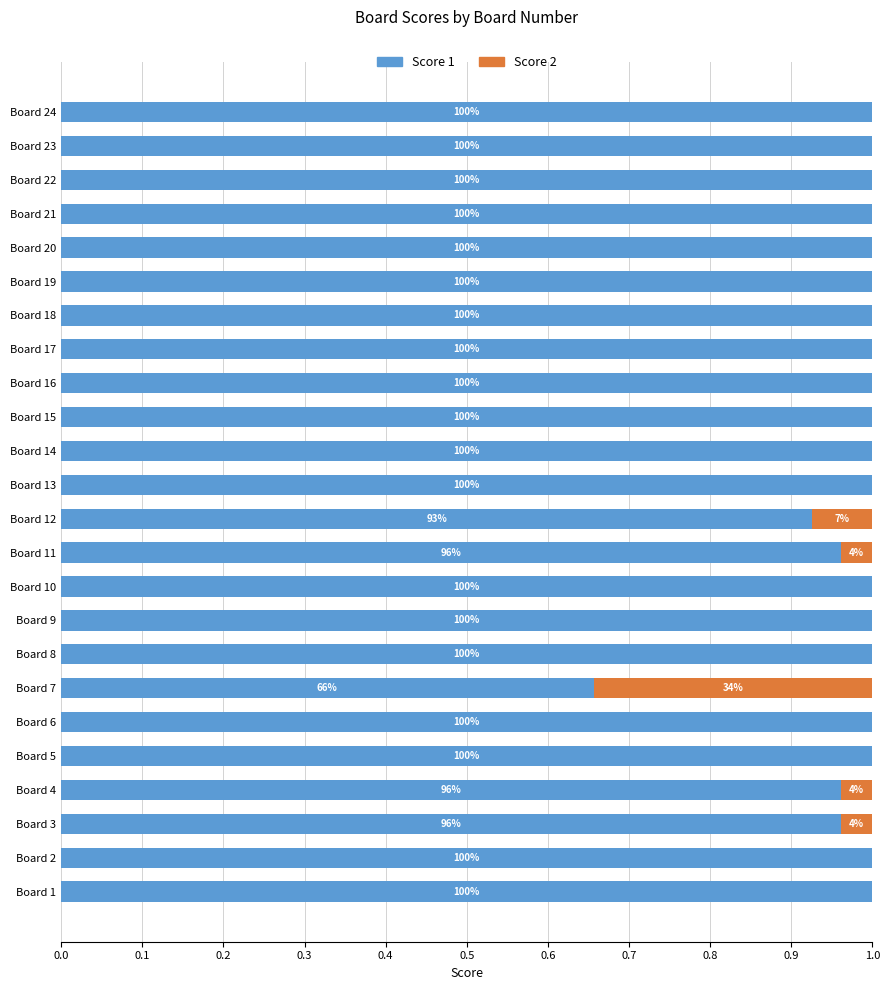

What are all the series names shown in the legend?

Score 1, Score 2